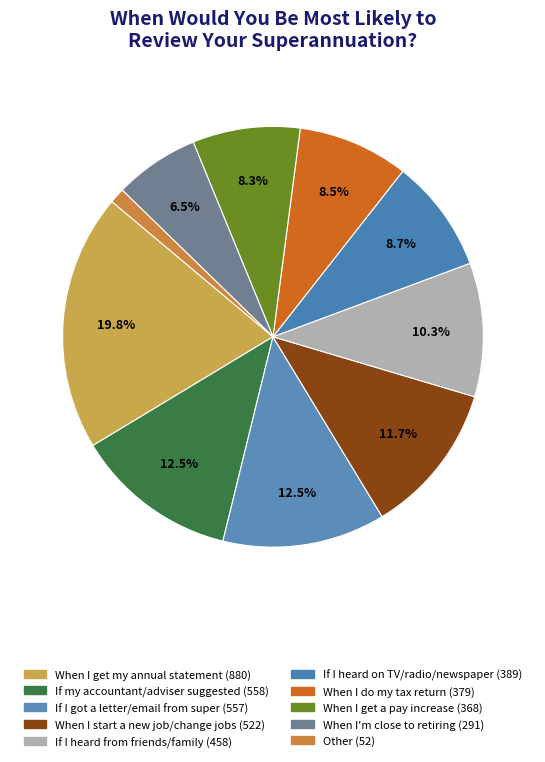

Does any single category account for the majority?

No